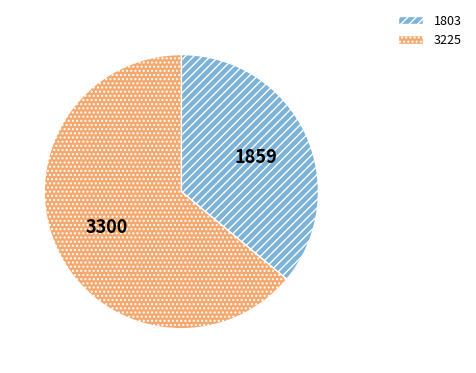

How many slices are in this pie chart?

2